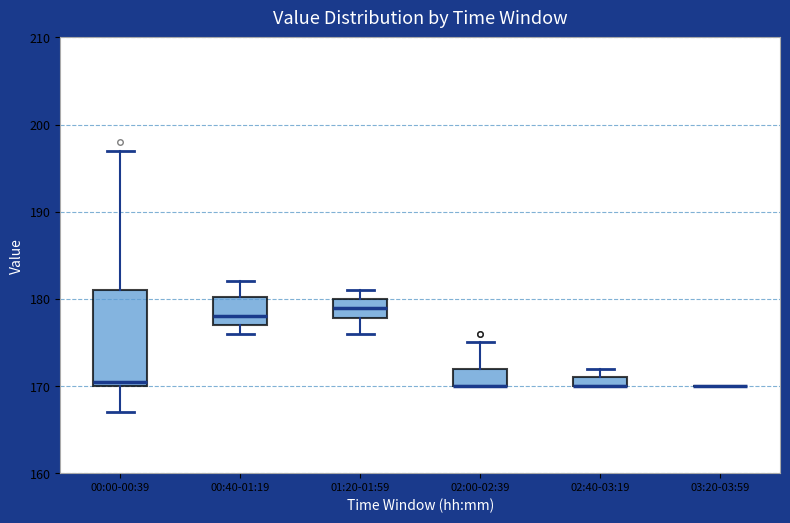

Where does the median line of the box for 00:40-01:19 sit on the y-axis? The values are not printed on the chart, so give them approximately, as read against the axis.

178